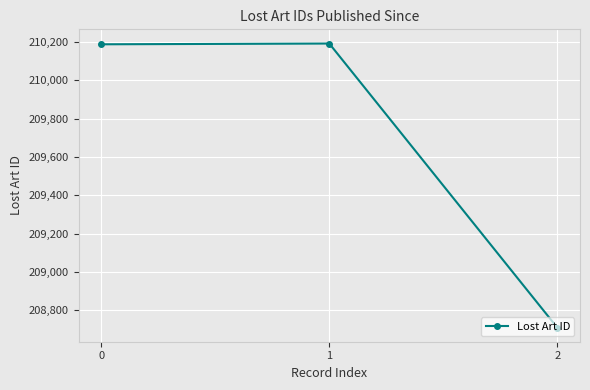

What is the difference between the maximum and minimum values?

1482